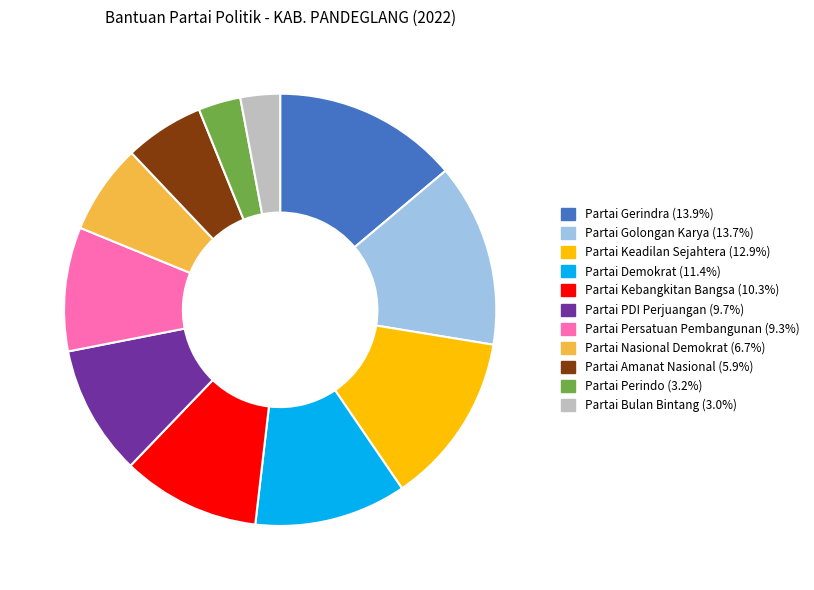

Approximately how many times larger is the value at Partai Demokrat compared to Partai Keadilan Sejahtera?

0.9